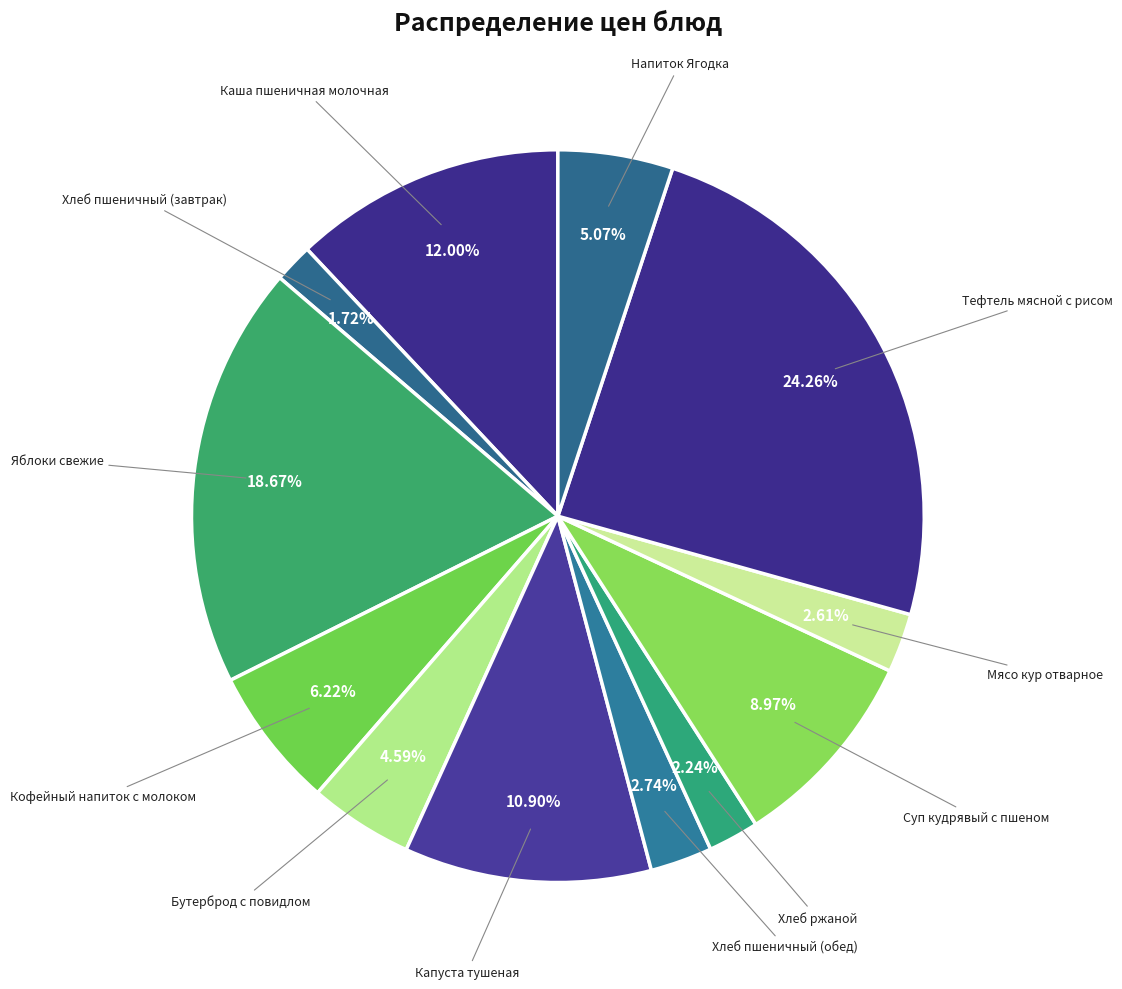

Is it true that Яблоки свежие is 29% of the pie?

False